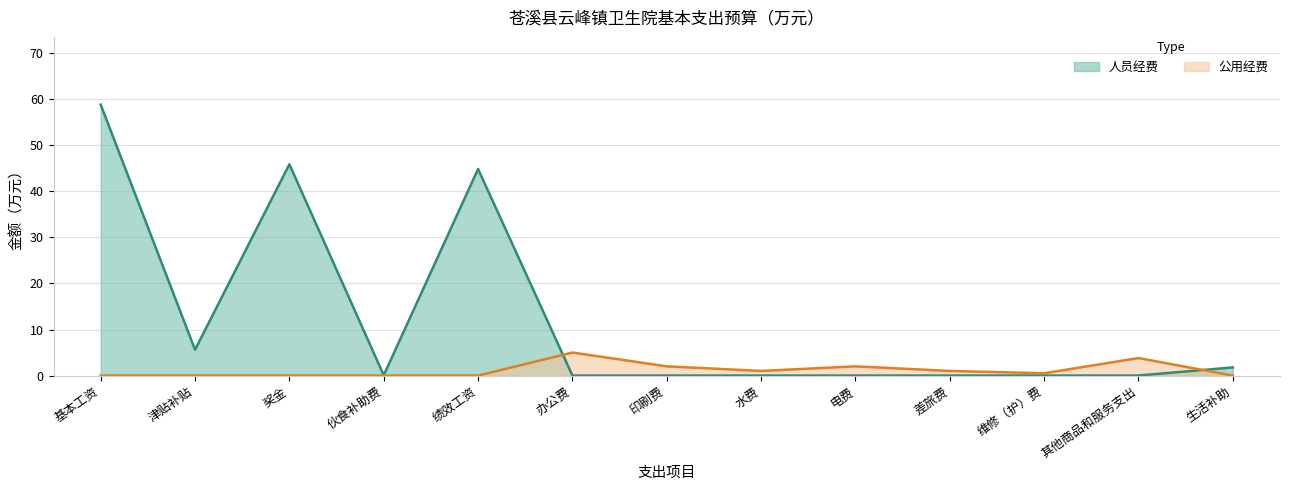

True or false: 公用经费 has a value of 1.0 at 水费.

True